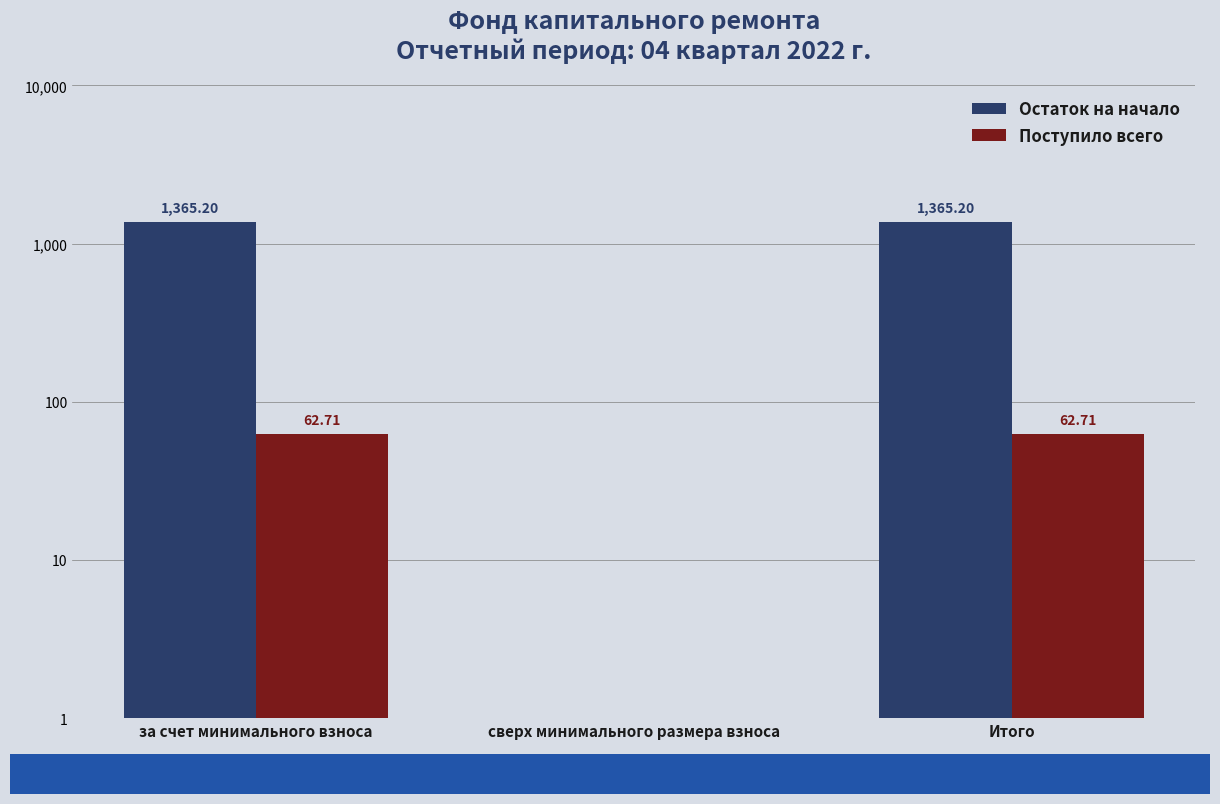

At which label does Остаток на начало first exceed 1365?

за счет минимального взноса